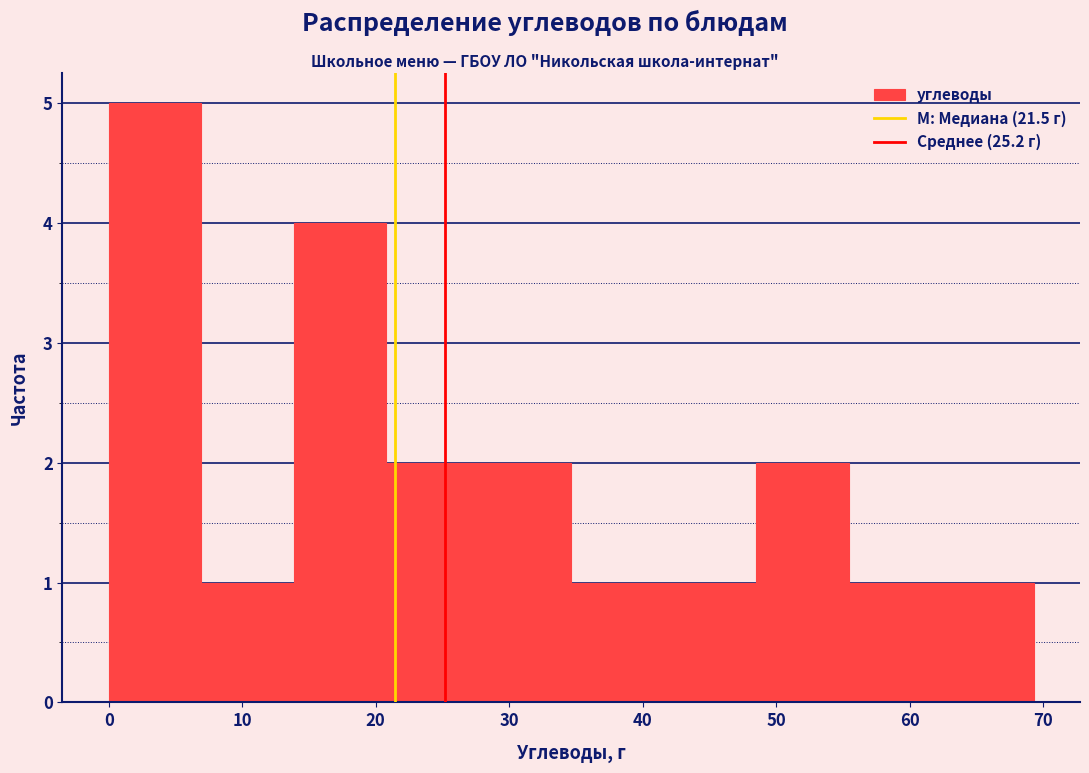

How tall is the bar that spans 28 to 35 on the x-axis? Neither the bar edges nor the heights are printed on the chart, so give them approximately, as read against the axes.

2